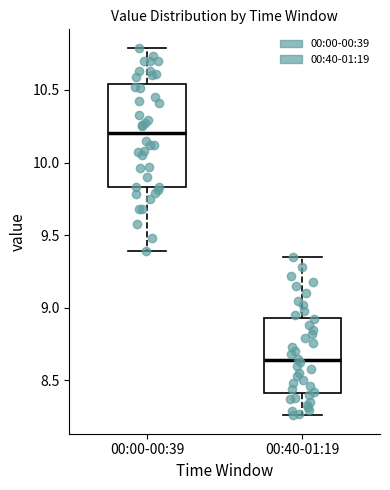

Reading left to right, read every box against the y-axis: the position of its median line, the range the box covers, and the ends of its whiskers. The values are not printed on the chart, so give them approximately, as read against the axis.

00:00-00:39: median 10.20, box 9.85 to 10.55, whiskers 9.40 to 10.80
00:40-01:19: median 8.65, box 8.40 to 8.95, whiskers 8.25 to 9.35